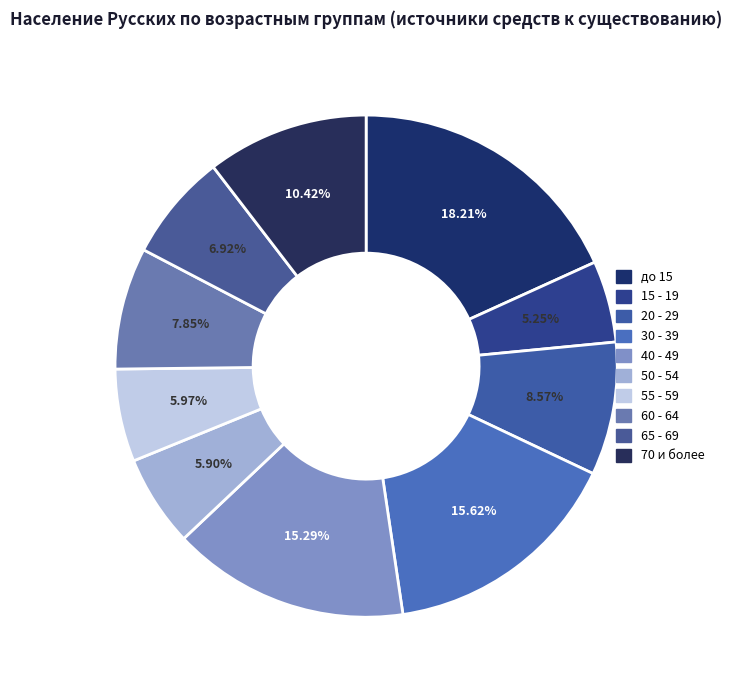

Count the number of slices in the pie.

10